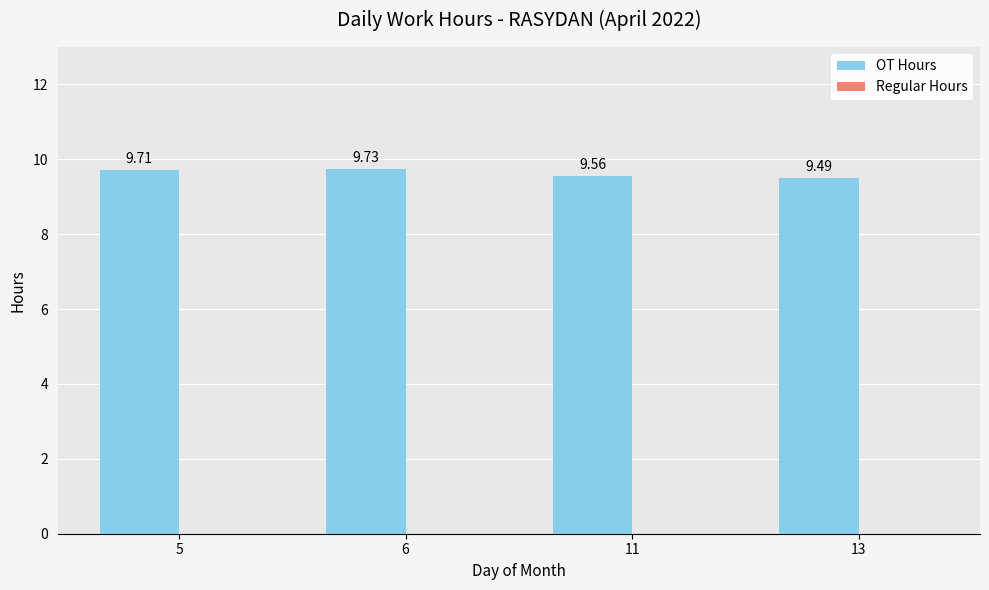

How many bars are there in total?

4